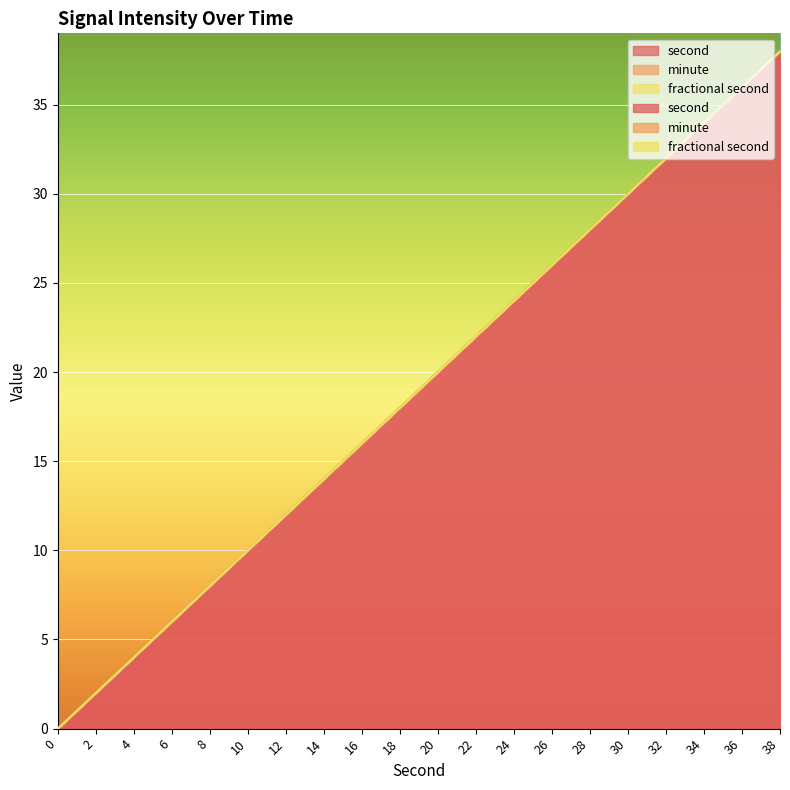

True or false: second and fractional second cross at least once.

False